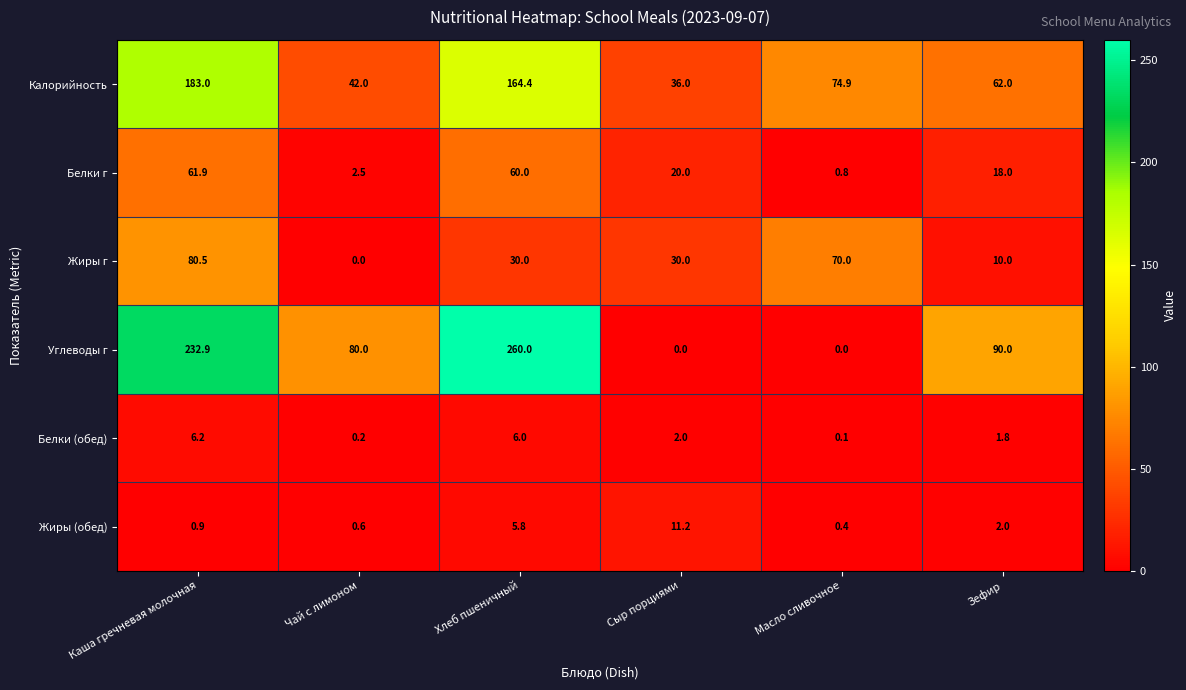

Which series has the widest spread of values?

Углеводы г